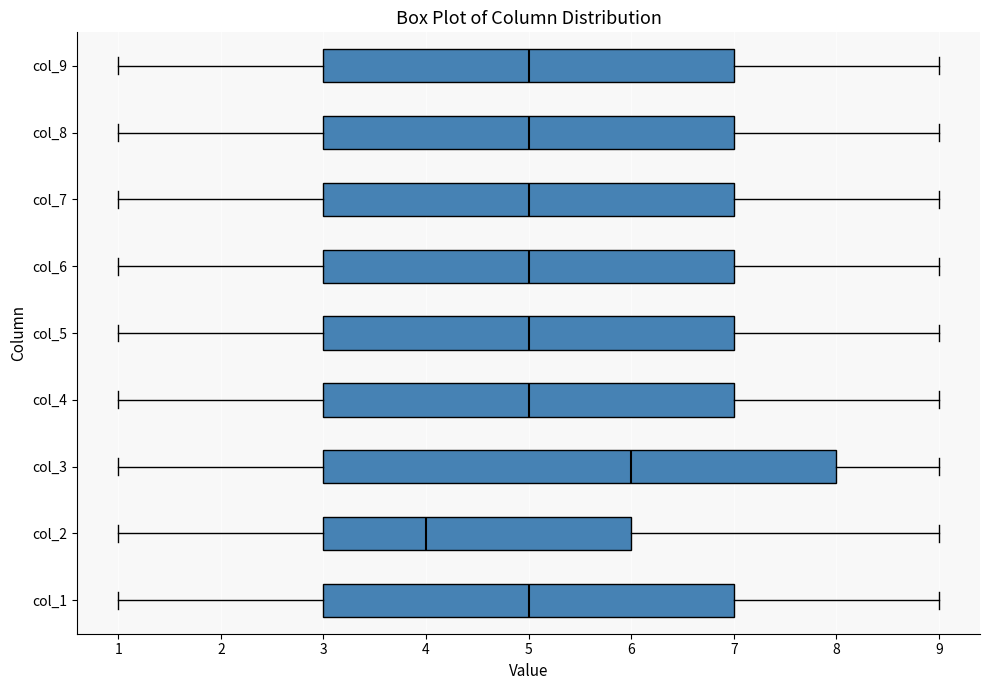

Comparing the boxes themselves (not the whiskers), which one is the widest?

col_3